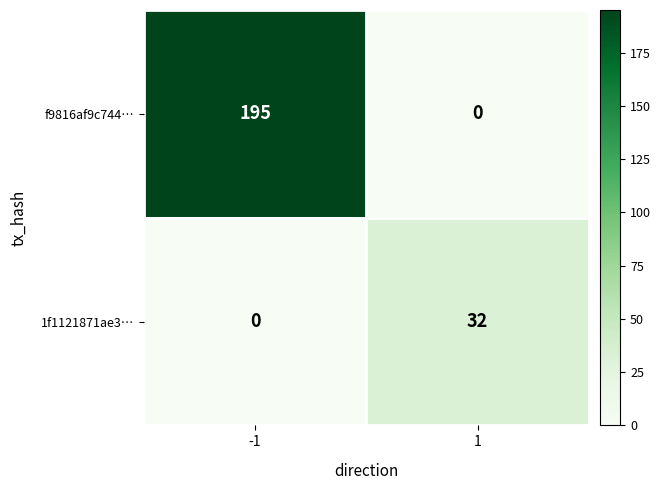

Rank the series at -1 from highest to lowest value.

f9816af9c744…, 1f1121871ae3…